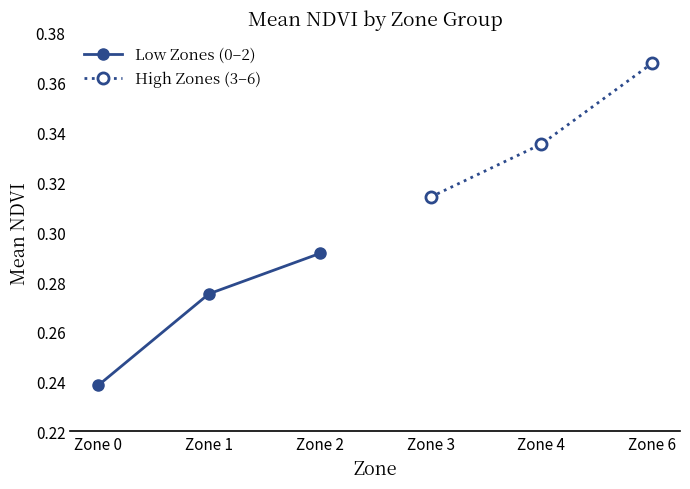

How many series are shown in this chart?

2